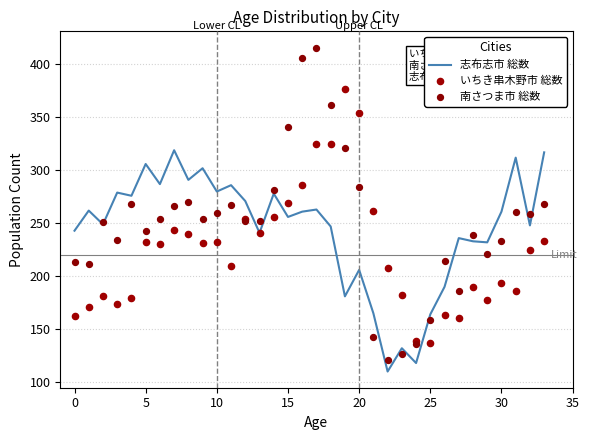

At how many categories does at least one series exceed 163?

33